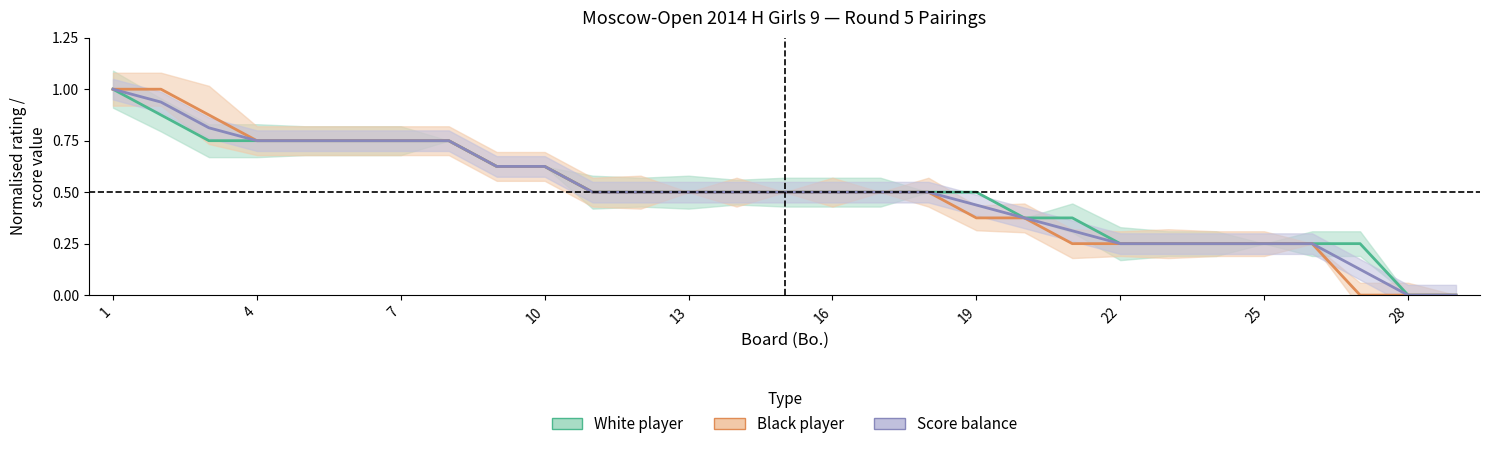

What is the total value across all series at 10?

2.2